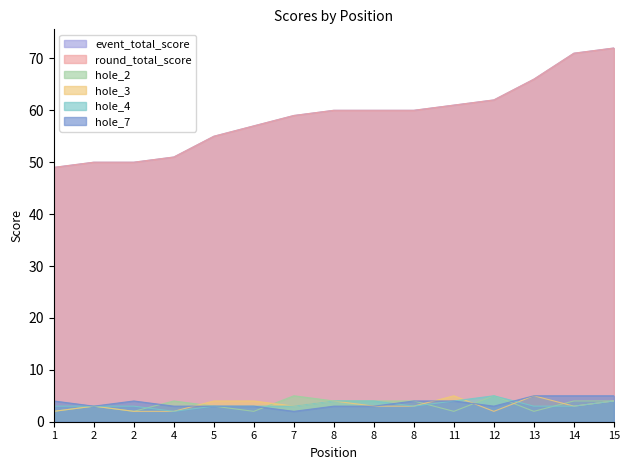

Is the value of event_total_score at 2 greater than the value of hole_2 at 7?

Yes